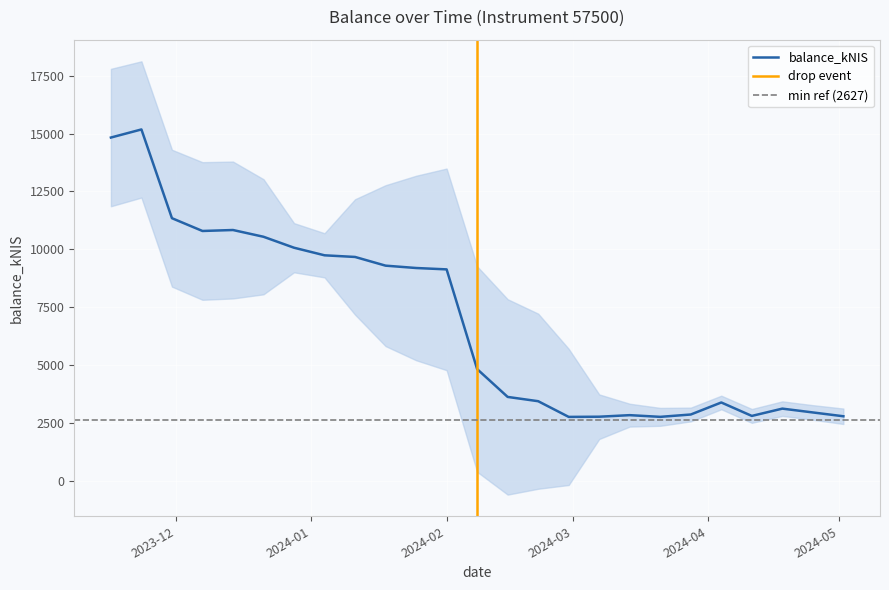

What is the minimum value for balance_kNIS?

2765.0